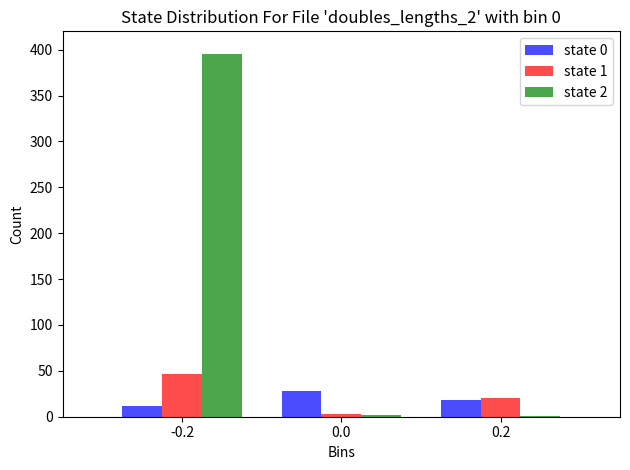

What is the greatest value displayed?

395